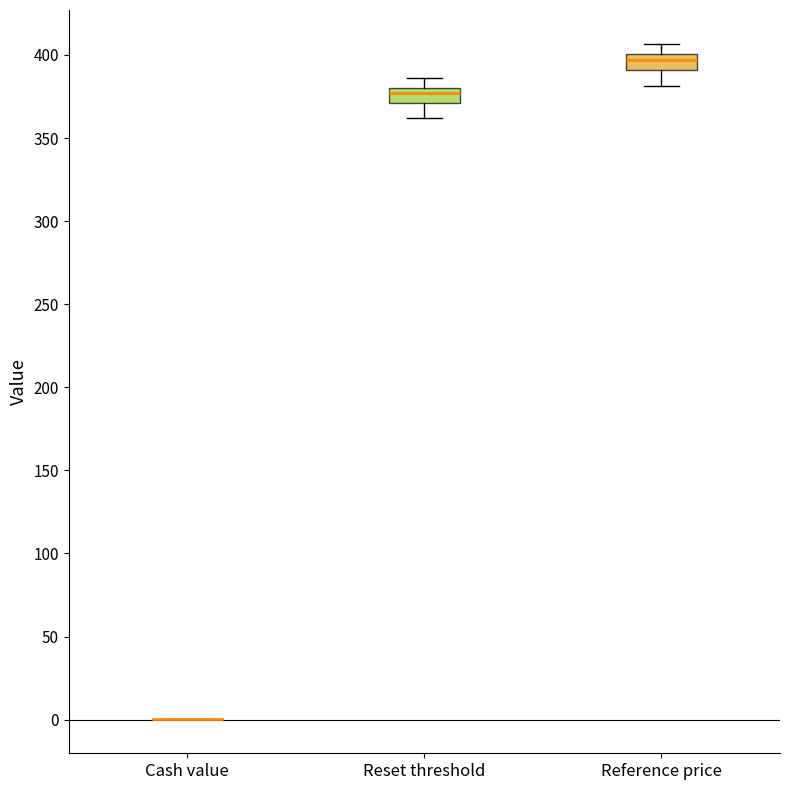

Reading left to right, read every box against the y-axis: the position of its median line, the range the box covers, and the ends of its whiskers. The values are not printed on the chart, so give them approximately, as read against the axis.

Cash value: box collapsed to a line at 0, whiskers 0 to 0
Reset threshold: median 375, box 370 to 380, whiskers 360 to 385
Reference price: median 395, box 390 to 400, whiskers 380 to 405